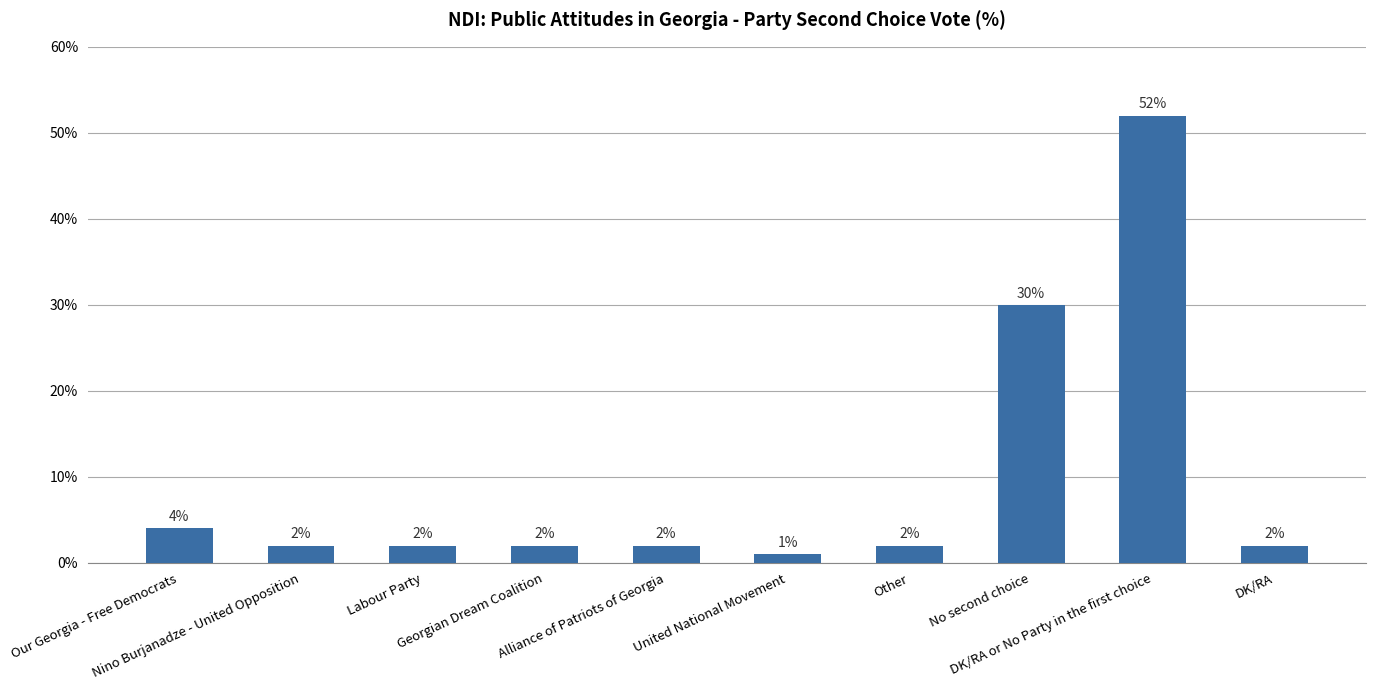

What is the label of the 1st bar from the right?

DK/RA